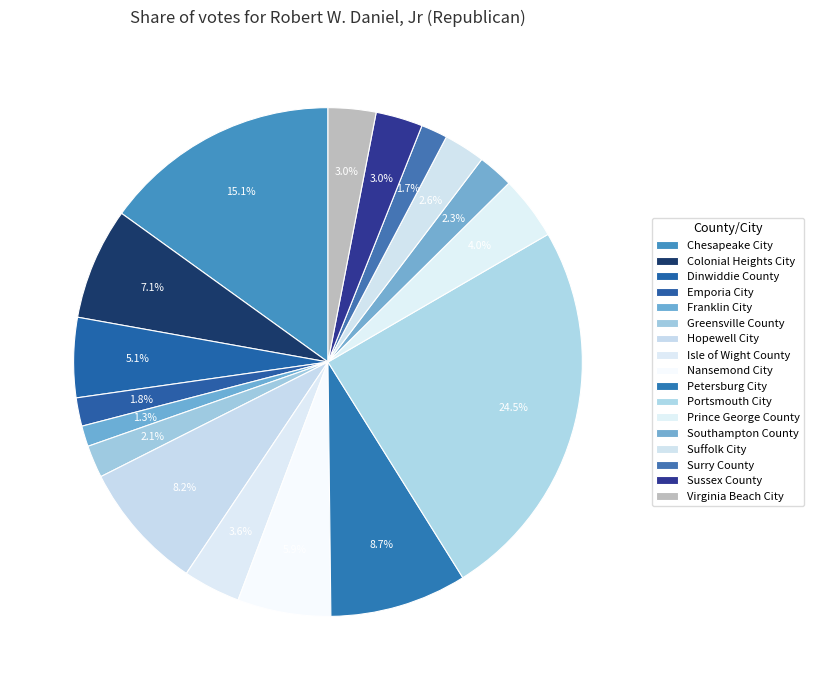

To the nearest percent, what is the average slice percentage?

6%